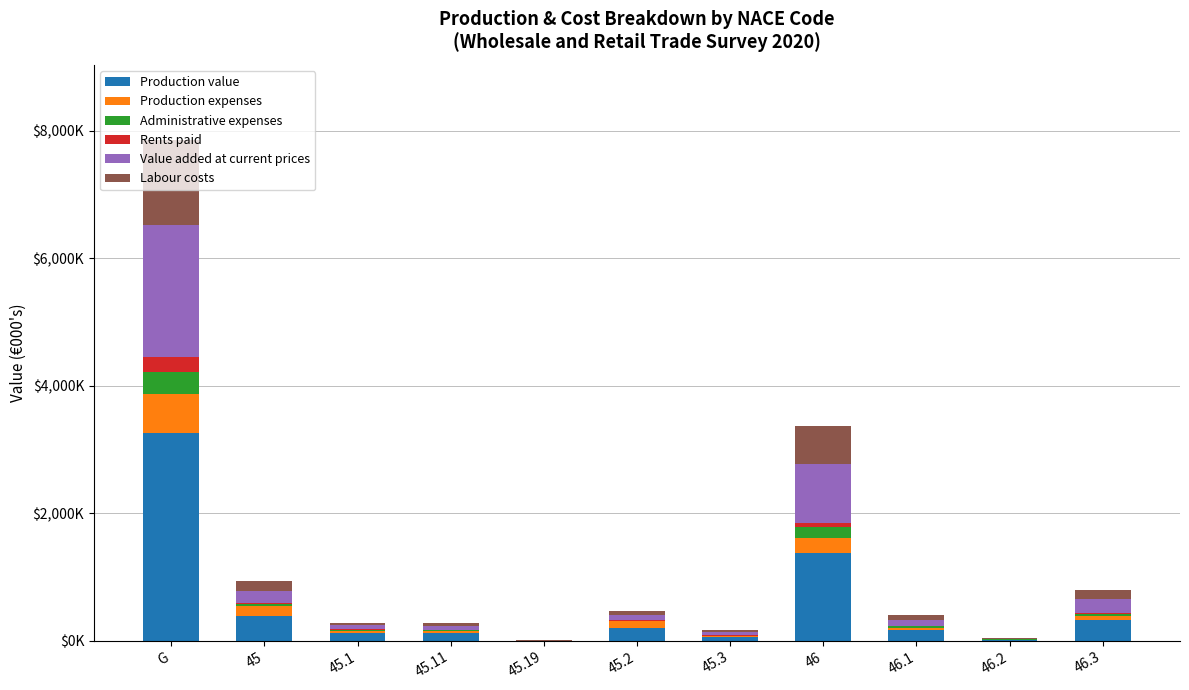

What is the difference between the second highest and minimum values in the Production expenses series?

236452